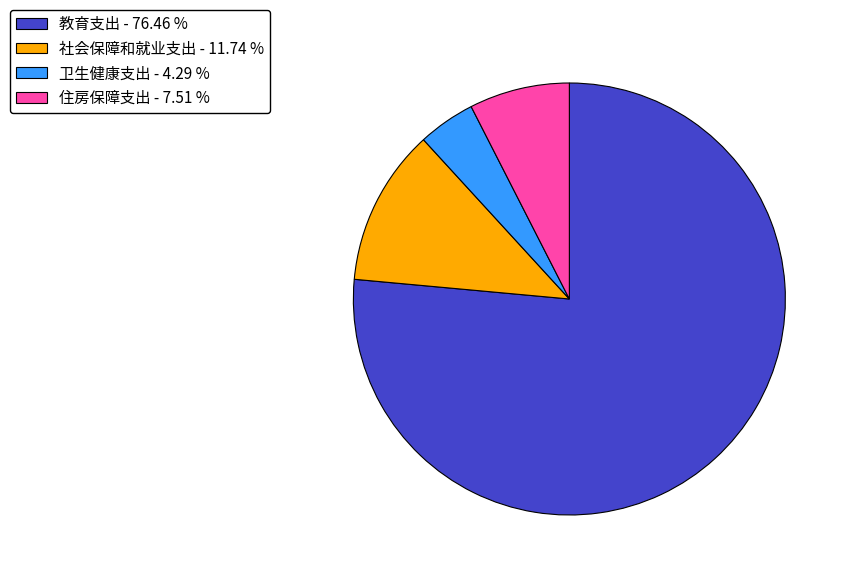

Which category has the smallest portion of the pie?

卫生健康支出